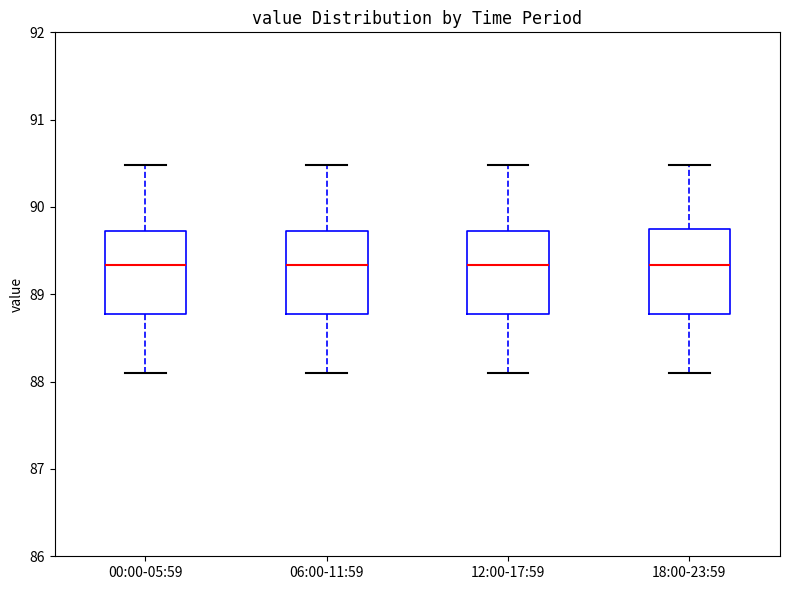

Reading left to right, transcribe this box plot: for each box, give where its median line is, the range the box spans, and where its two whiskers end, as read against the y-axis. The values are not printed on the chart, so give them approximately, as read against the axis.

00:00-05:59: median 89.3, box 88.8 to 89.7, whiskers 88.1 to 90.5
06:00-11:59: median 89.3, box 88.8 to 89.7, whiskers 88.1 to 90.5
12:00-17:59: median 89.3, box 88.8 to 89.7, whiskers 88.1 to 90.5
18:00-23:59: median 89.3, box 88.8 to 89.7, whiskers 88.1 to 90.5